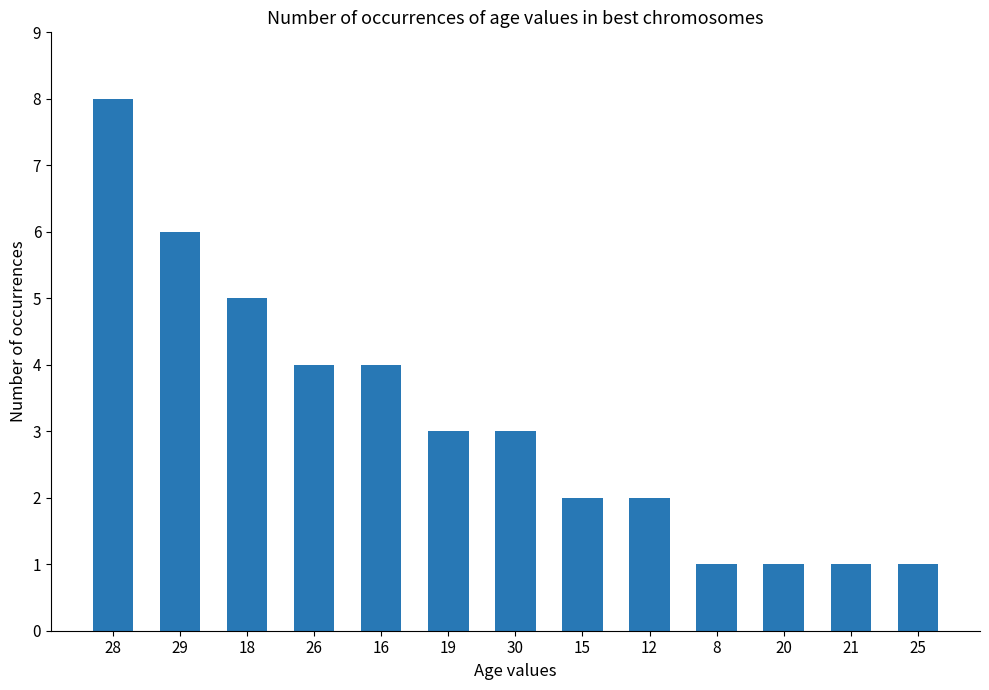

The chart shows a value of 2 at 25. True or false?

False